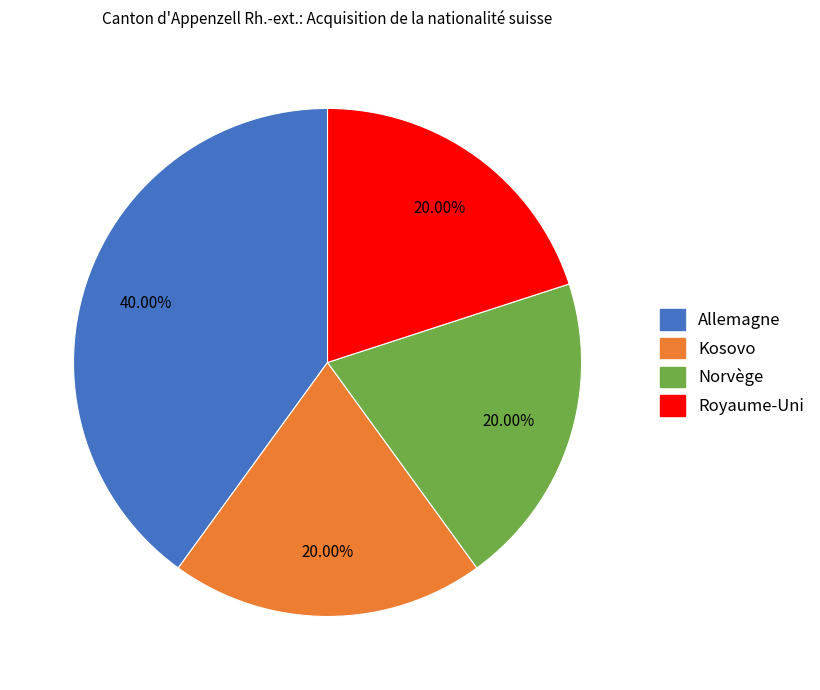

Does Allemagne account for over 50% of the chart?

No